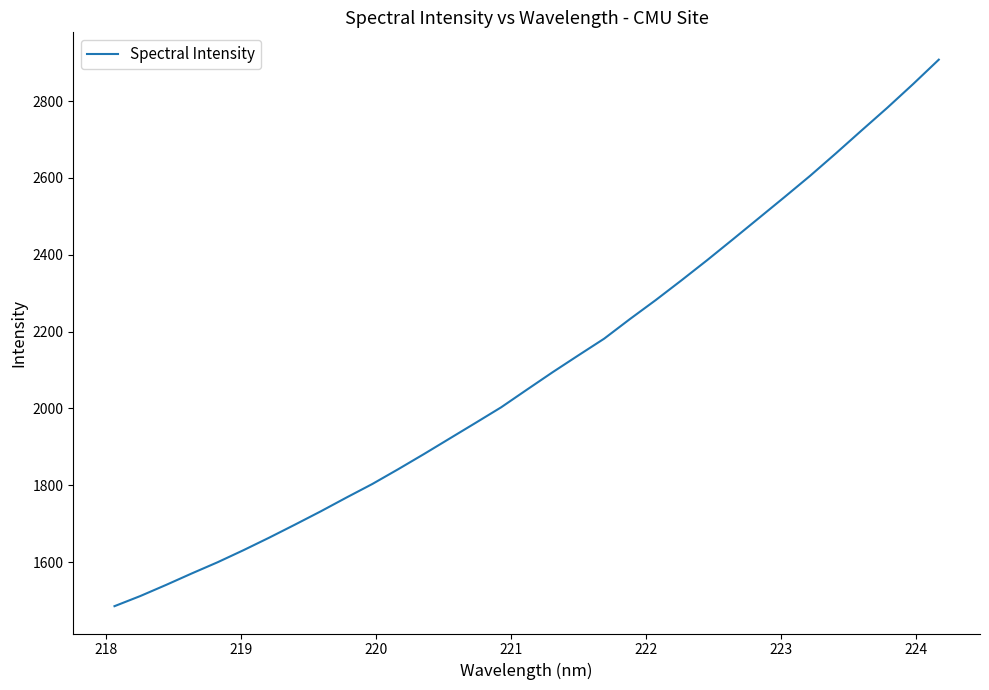

Does the chart display data point markers on the line(s)?

No